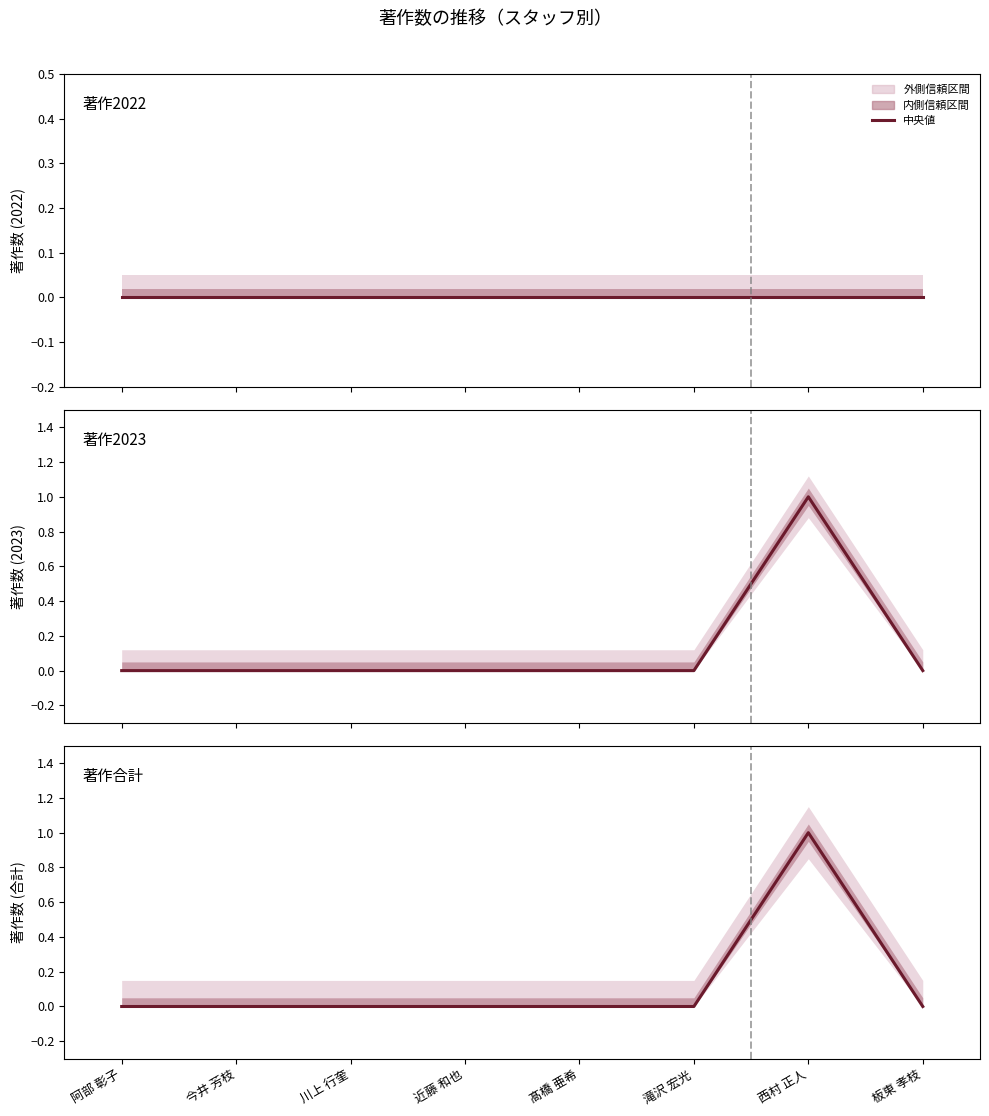

How many categories are shown in the chart?

8